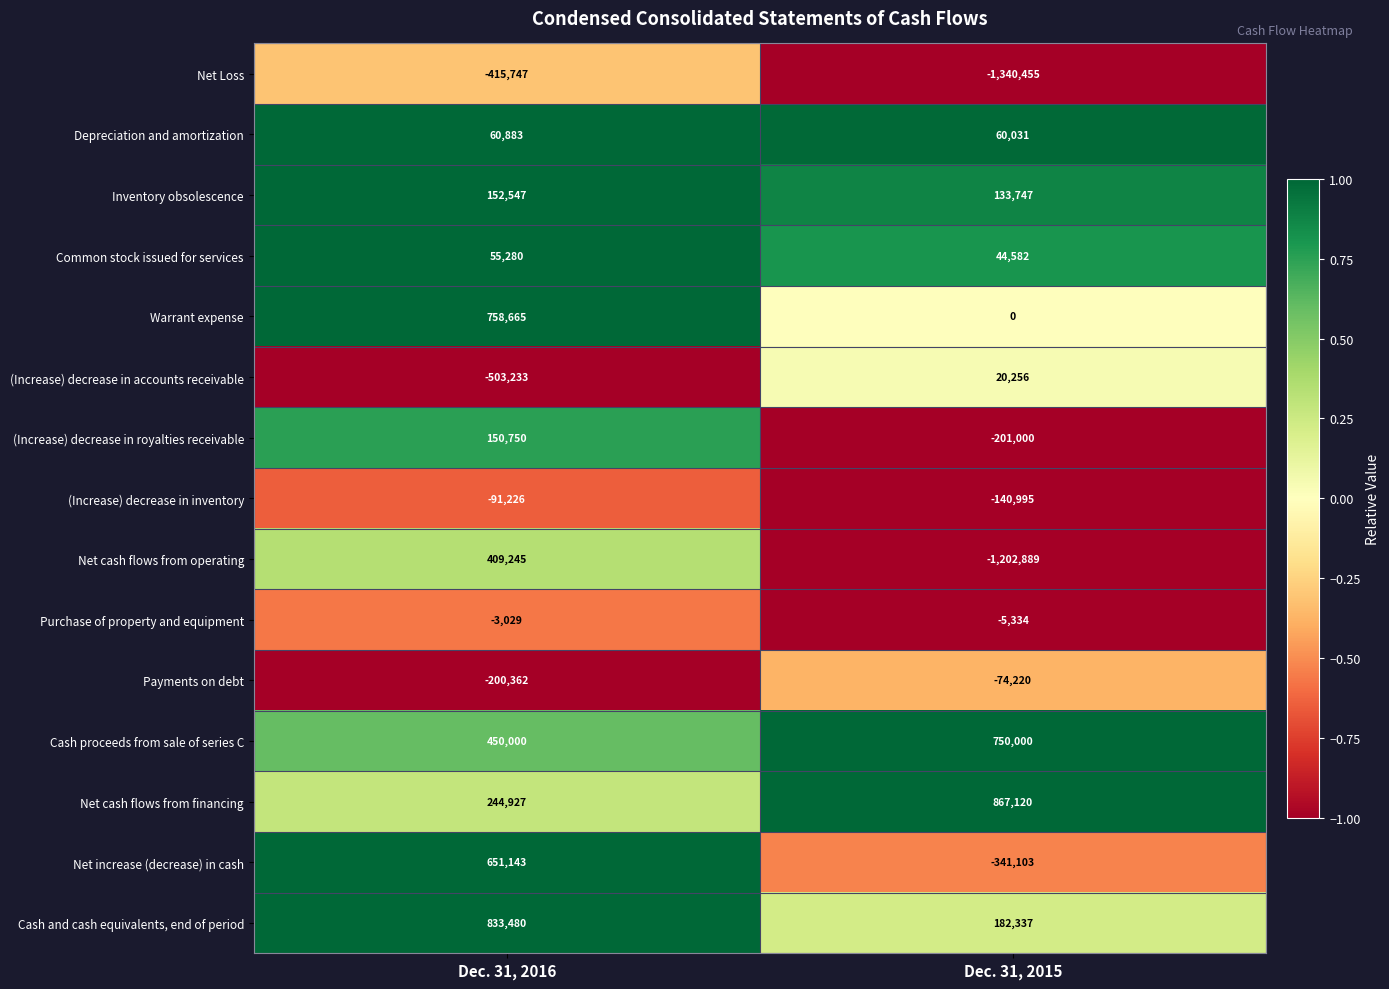

At Dec. 31, 2015, list the series in order from largest to smallest.

Net cash flows from financing, Cash proceeds from sale of series C, Cash and cash equivalents, end of period, Inventory obsolescence, Depreciation and amortization, Common stock issued for services, (Increase) decrease in accounts receivable, Warrant expense, Purchase of property and equipment, Payments on debt, (Increase) decrease in inventory, (Increase) decrease in royalties receivable, Net increase (decrease) in cash, Net cash flows from operating, Net Loss